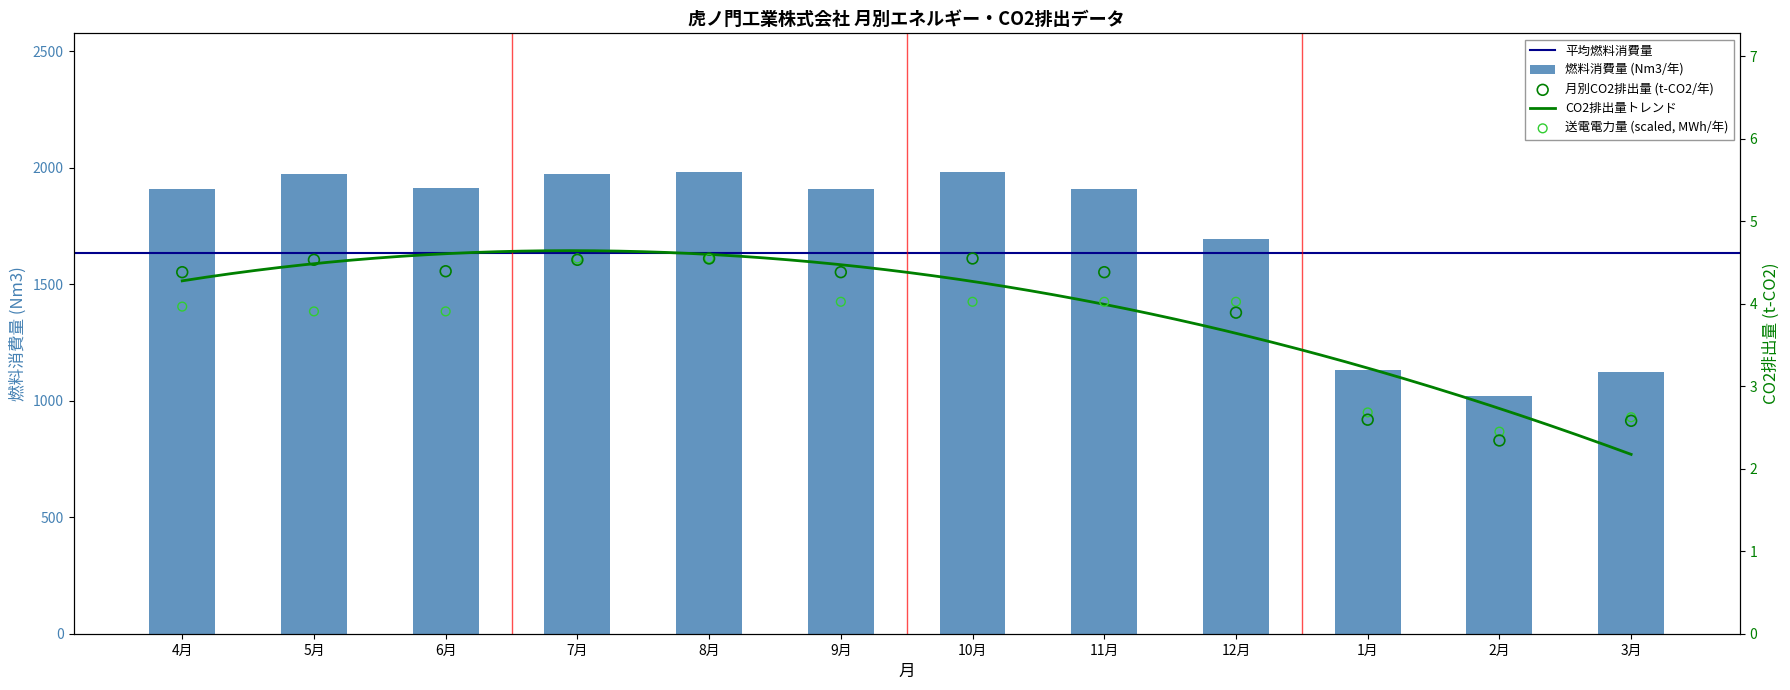

Which series has the largest total across all categories?

燃料消費量 (Nm3/年)